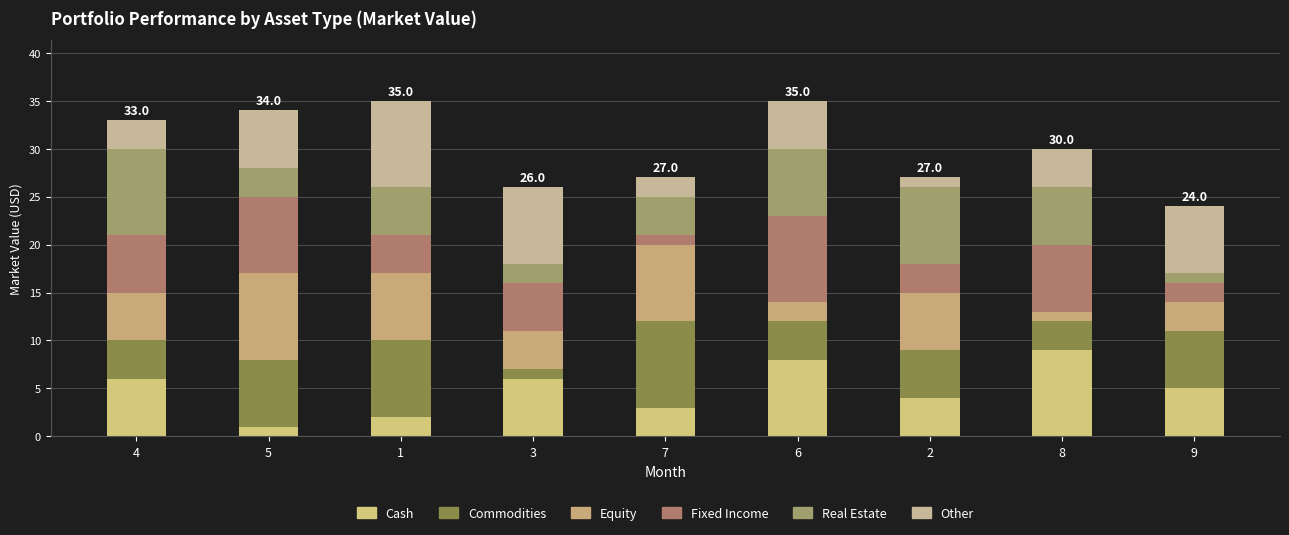

How many bars are there in total?

9